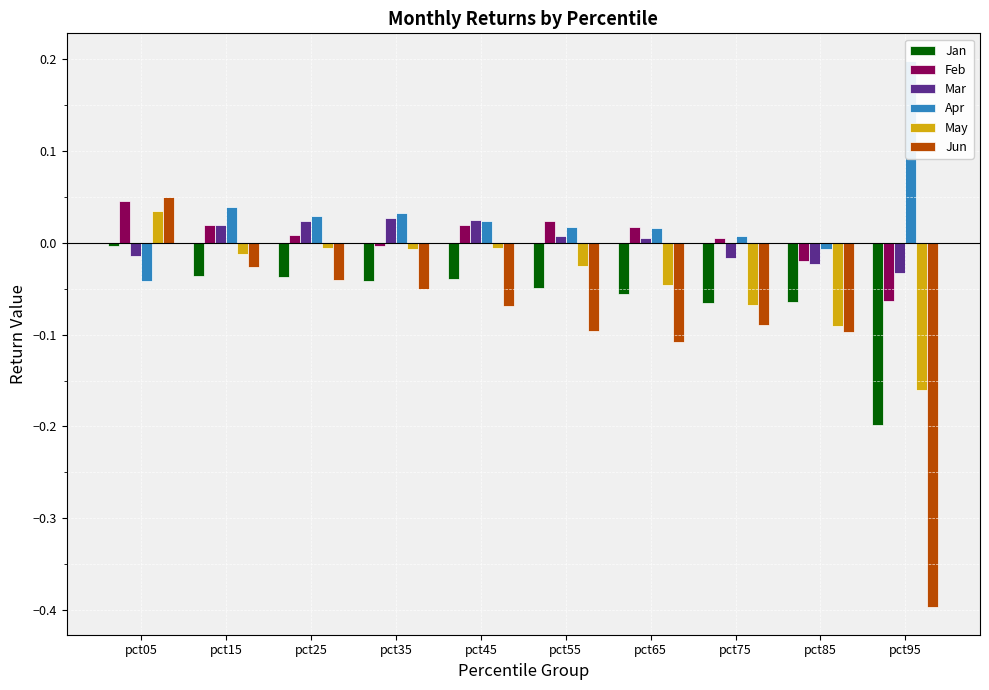

Where does the Apr series first go above 0?

pct15